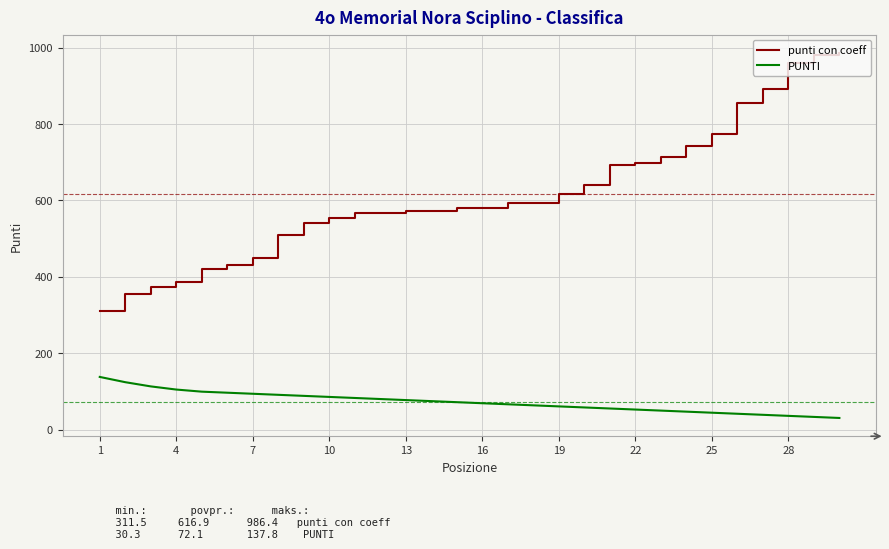

What is the difference between the second highest and second lowest values in the punti con coeff series?

626.4